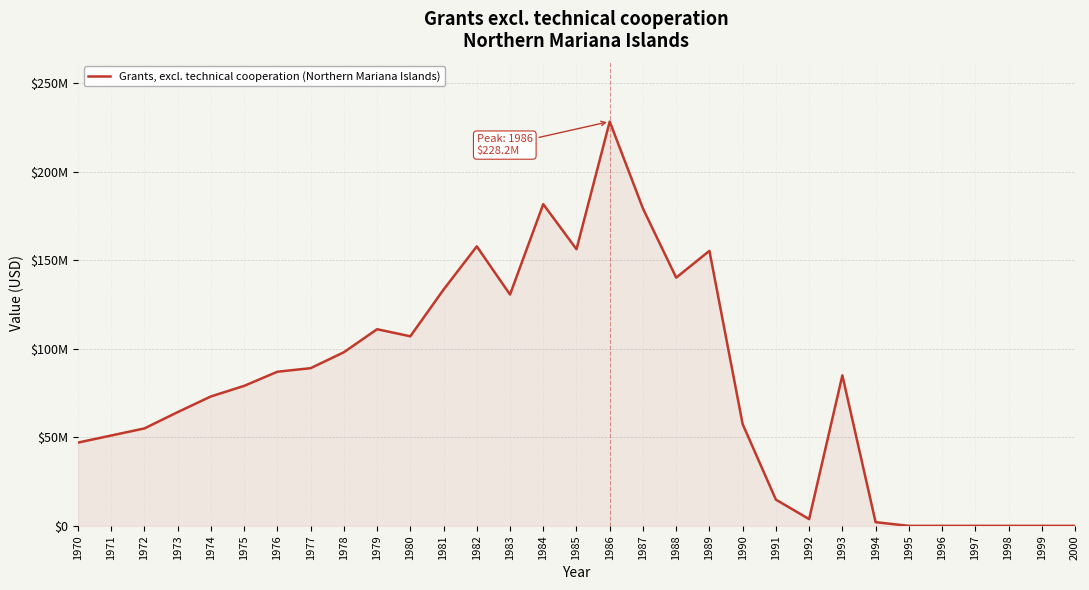

Between 1990 and 1970, which is larger?

1990